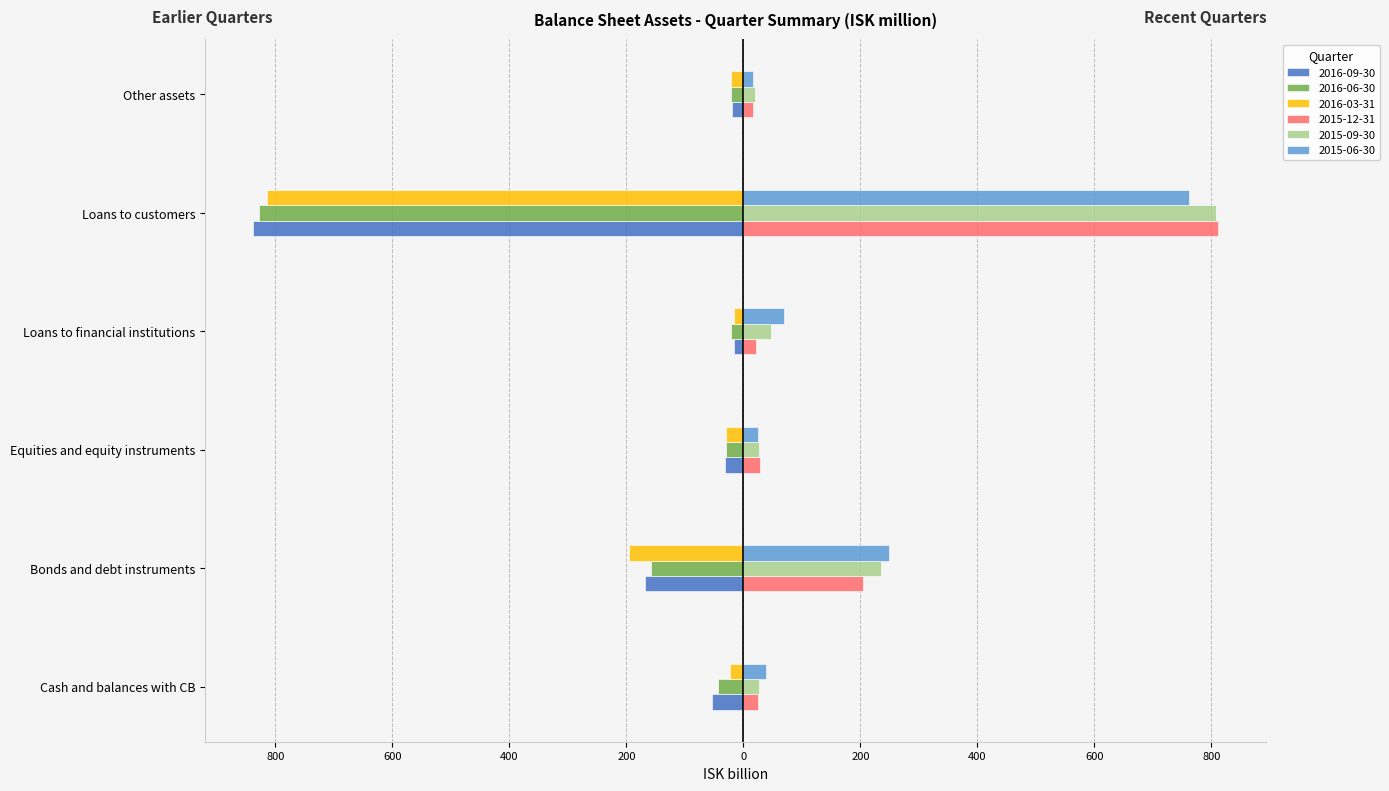

What are all the series names shown in the legend?

2016-09-30, 2016-06-30, 2016-03-31, 2015-12-31, 2015-09-30, 2015-06-30